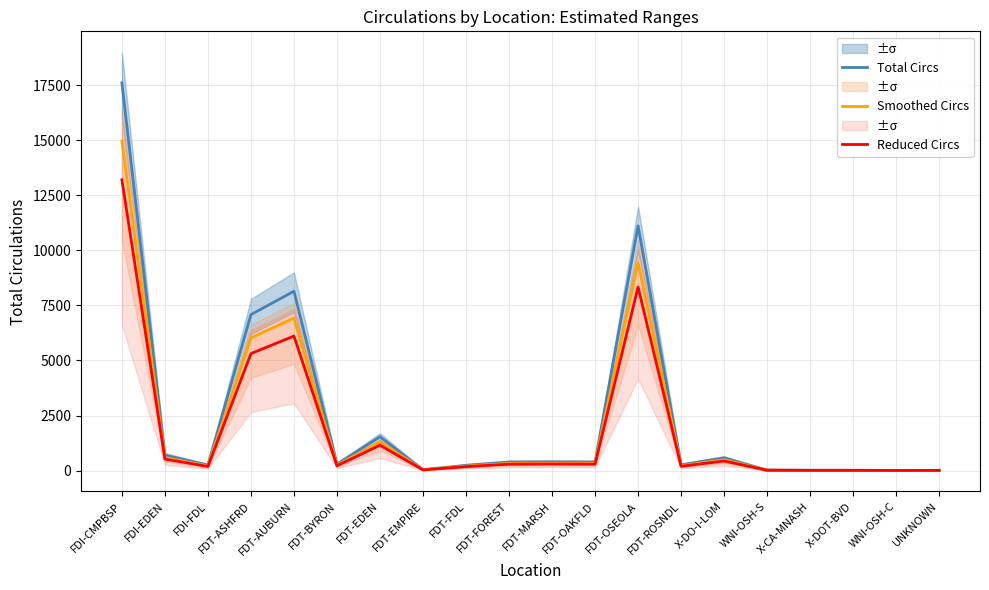

The Smoothed Circs series shows 247.3 at FDT-BYRON. True or false?

True